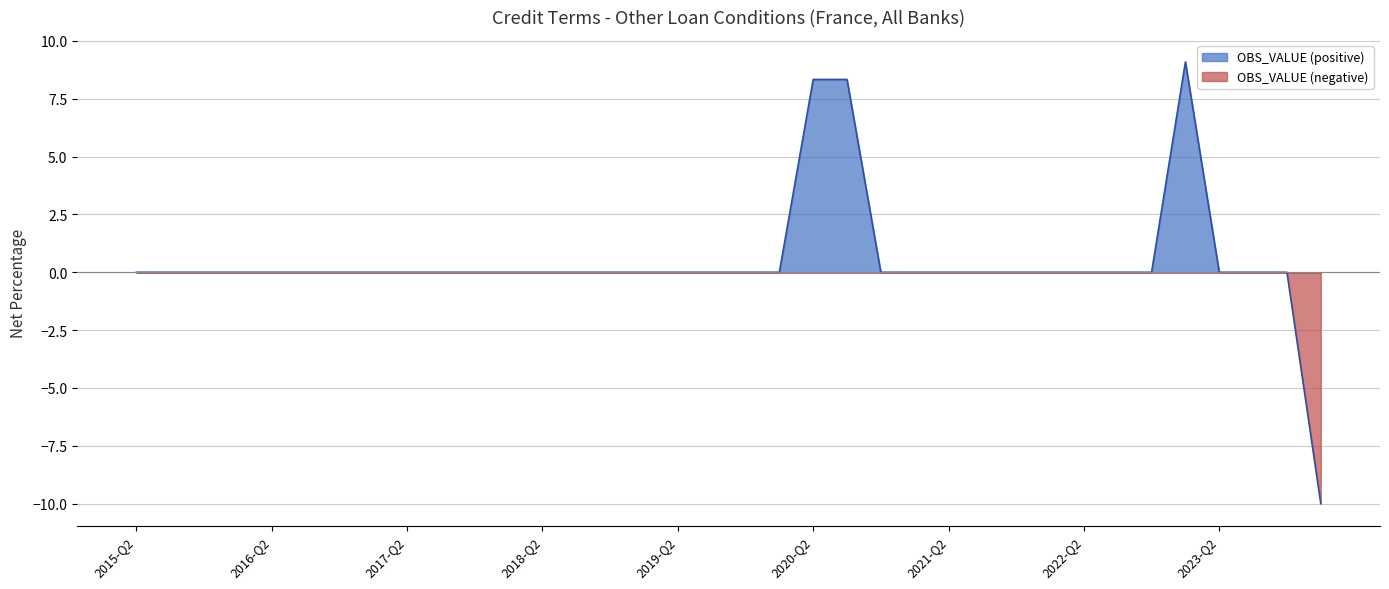

List the labels in order of value, largest first.

2023-Q1, 2020-Q2, 2020-Q3, 2015-Q2, 2015-Q3, 2015-Q4, 2016-Q1, 2016-Q2, 2016-Q3, 2016-Q4, 2017-Q1, 2017-Q2, 2017-Q3, 2017-Q4, 2018-Q1, 2018-Q2, 2018-Q3, 2018-Q4, 2019-Q1, 2019-Q2, 2019-Q3, 2019-Q4, 2020-Q1, 2020-Q4, 2021-Q1, 2021-Q2, 2021-Q3, 2021-Q4, 2022-Q1, 2022-Q2, 2022-Q3, 2022-Q4, 2023-Q2, 2023-Q3, 2023-Q4, 2024-Q1